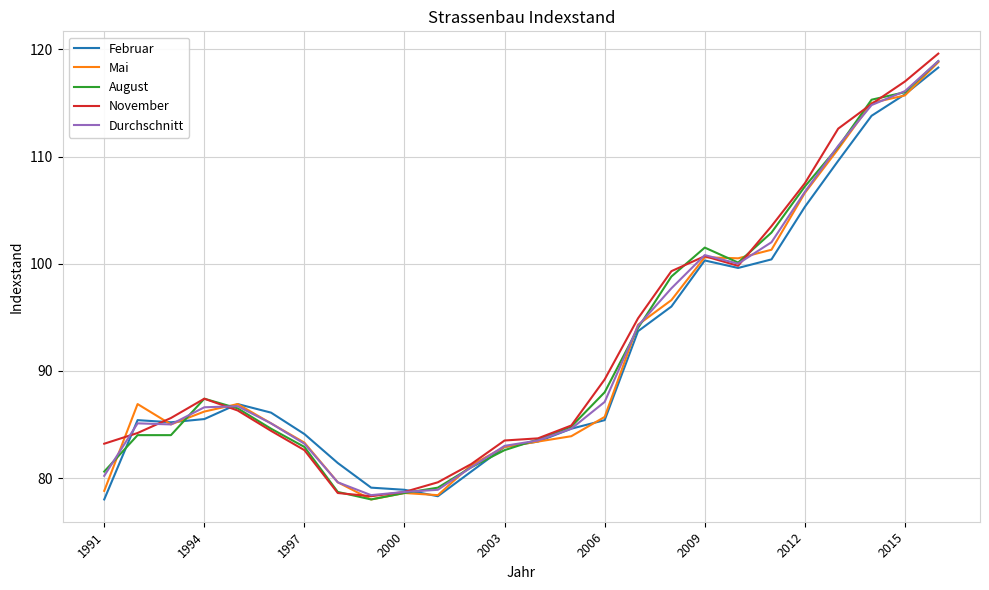

What is the maximum value for November?

119.6